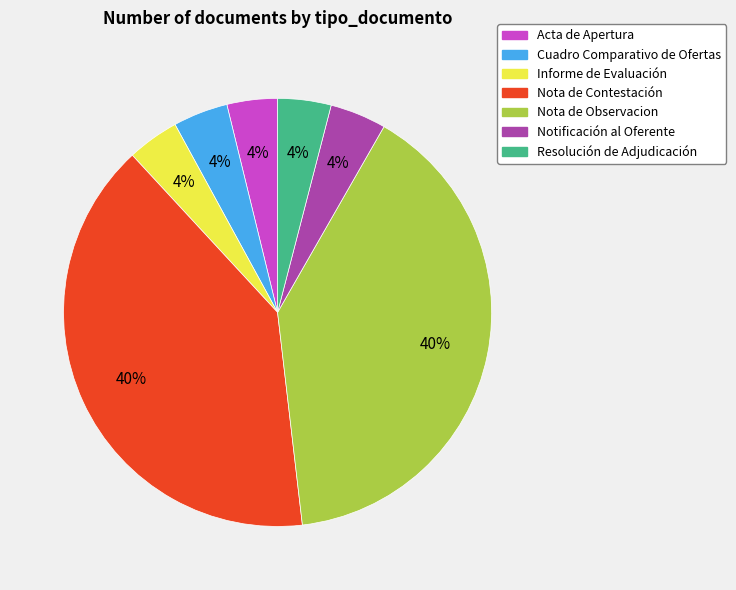

Combined, do Notificación al Oferente and Cuadro Comparativo de Ofertas account for over 50%?

No